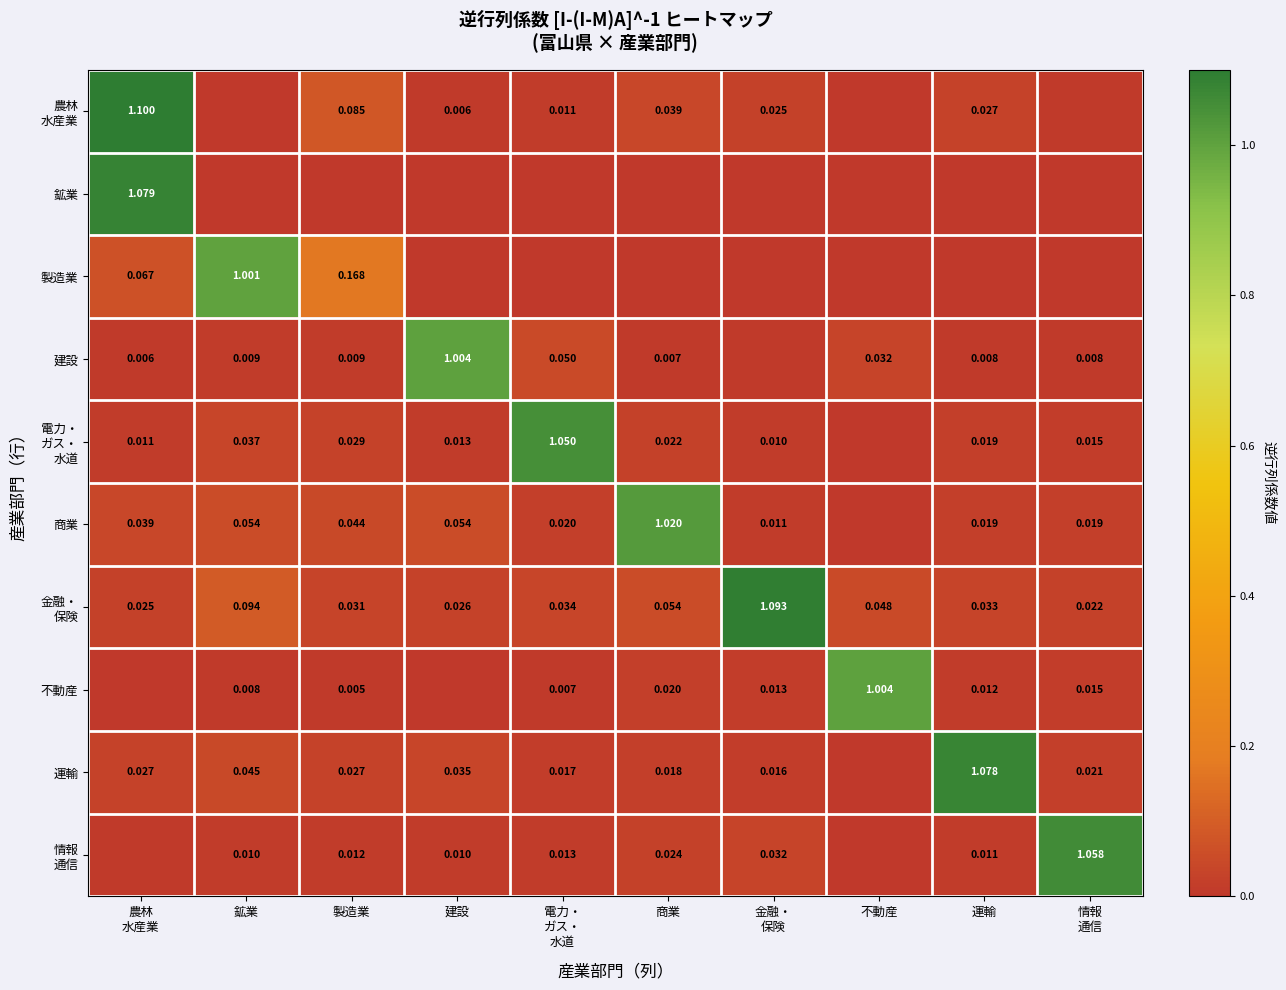

Count the number of categories in the chart.

10